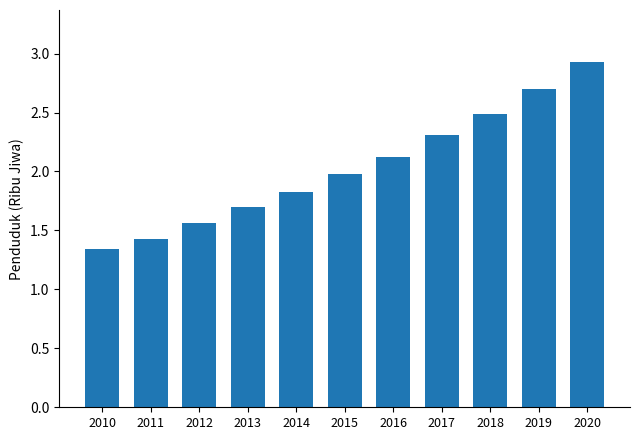

How many bars are there in total?

11